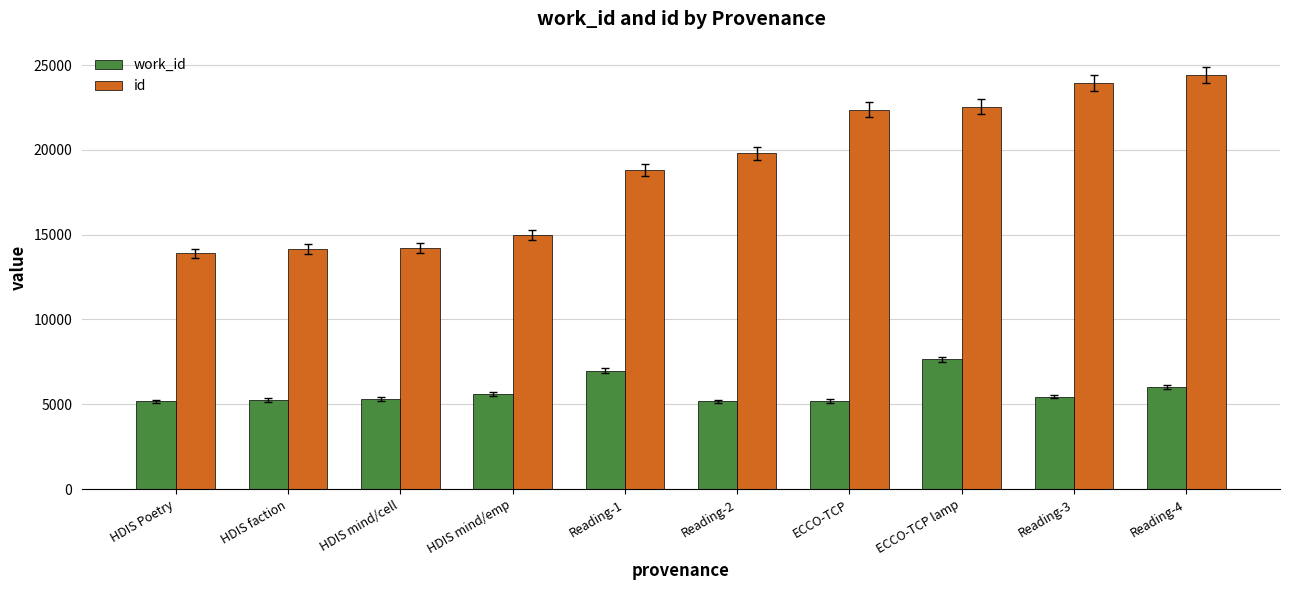

What is the lowest value of the work_id series?

5169